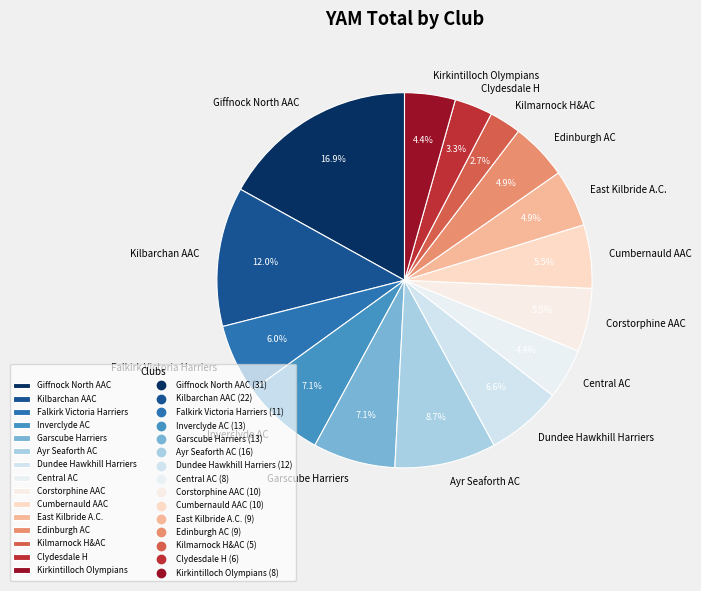

Is the sum of Edinburgh AC and Falkirk Victoria Harriers greater than half?

No